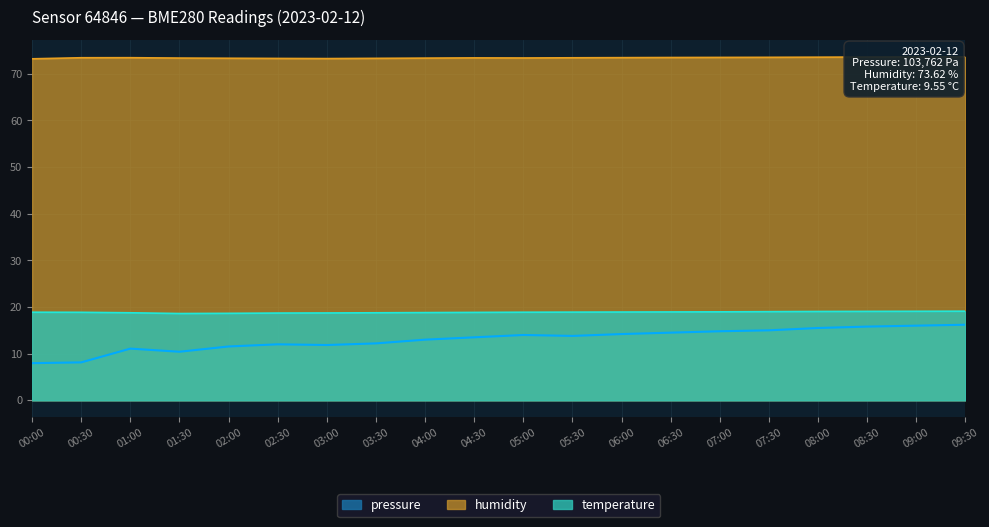

At 00:30, list the series in order from smallest to largest.

pressure, temperature, humidity